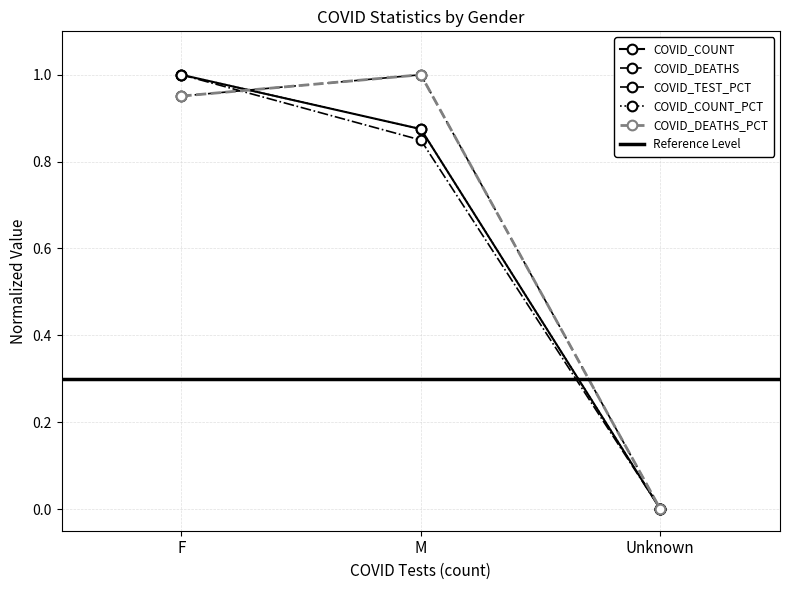

Count the number of categories in the chart.

3